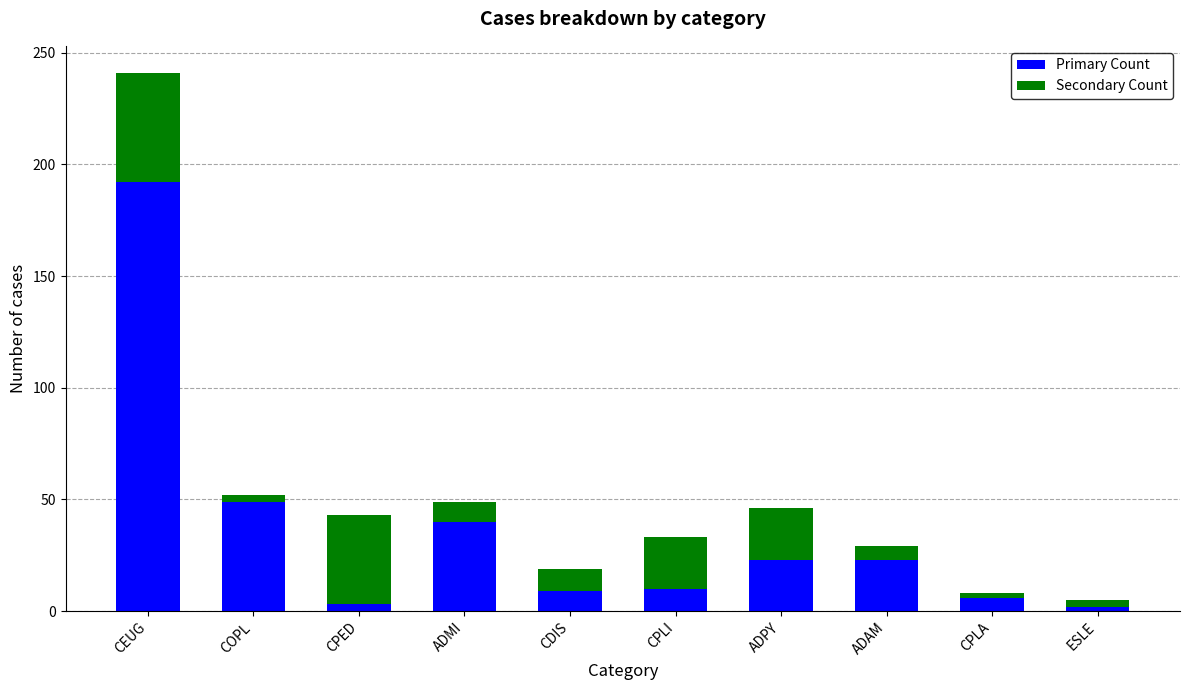

True or false: Primary Count has a value of 49 at COPL.

True